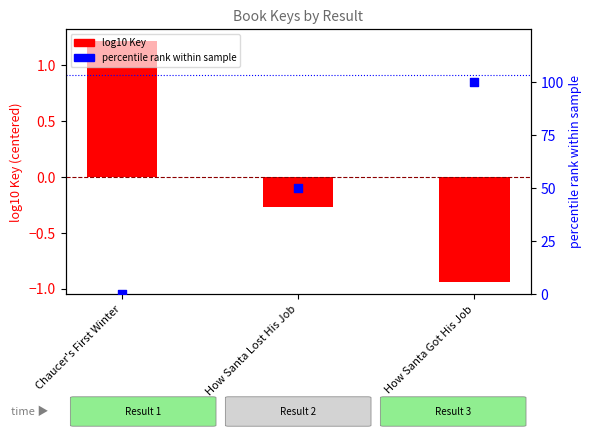

Which series reaches the maximum Y coordinate?

percentile rank within sample